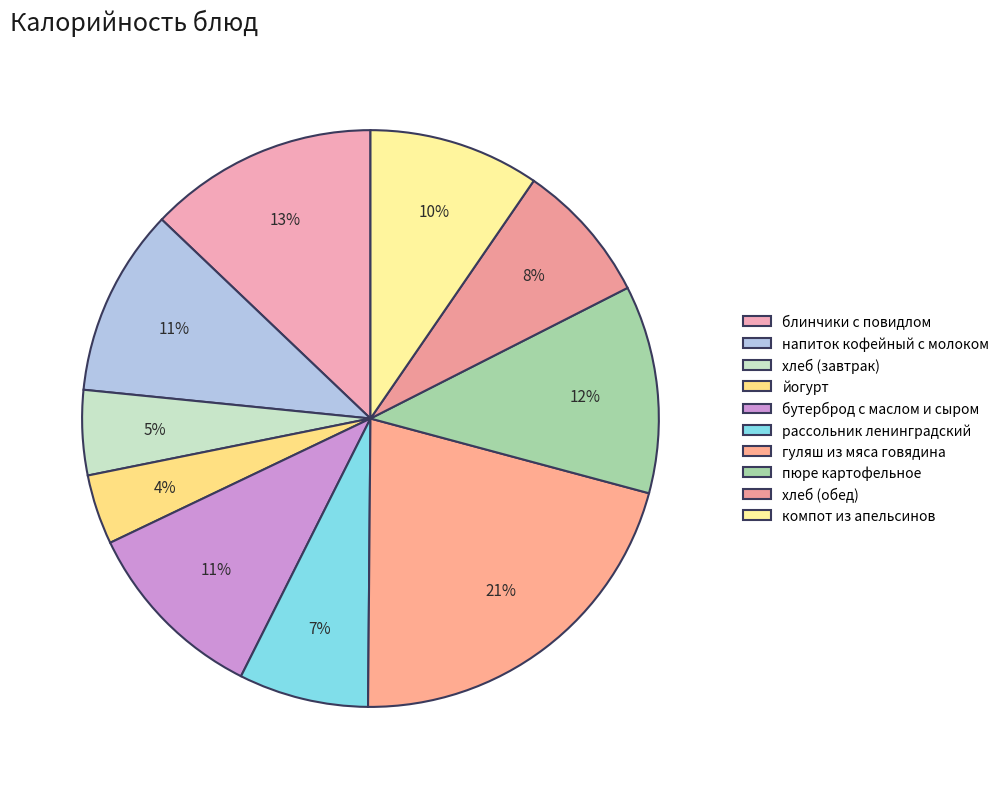

Which slice is the smallest?

йогурт